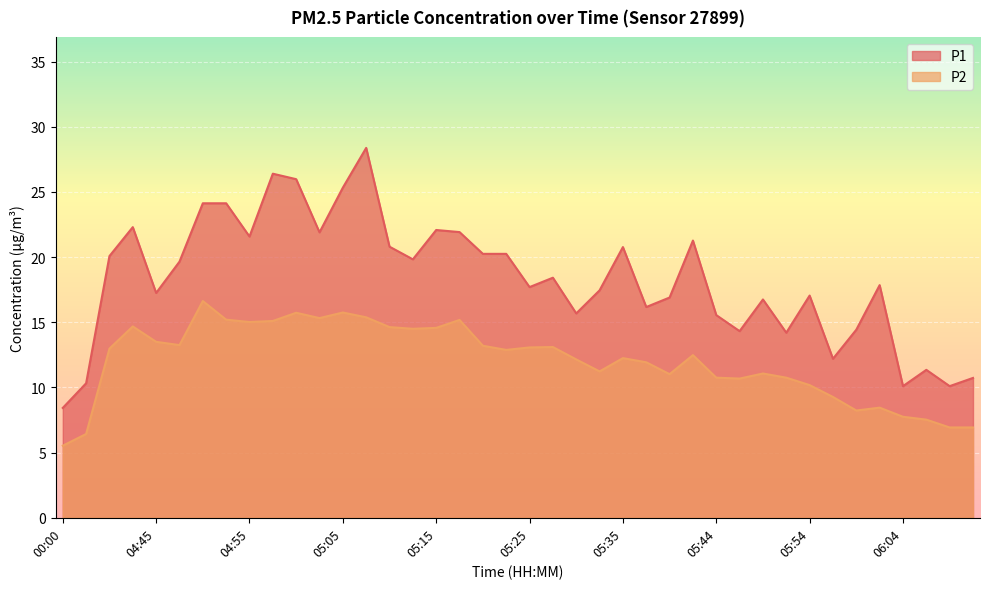

The P1 series shows 15.7 at 05:30. True or false?

True